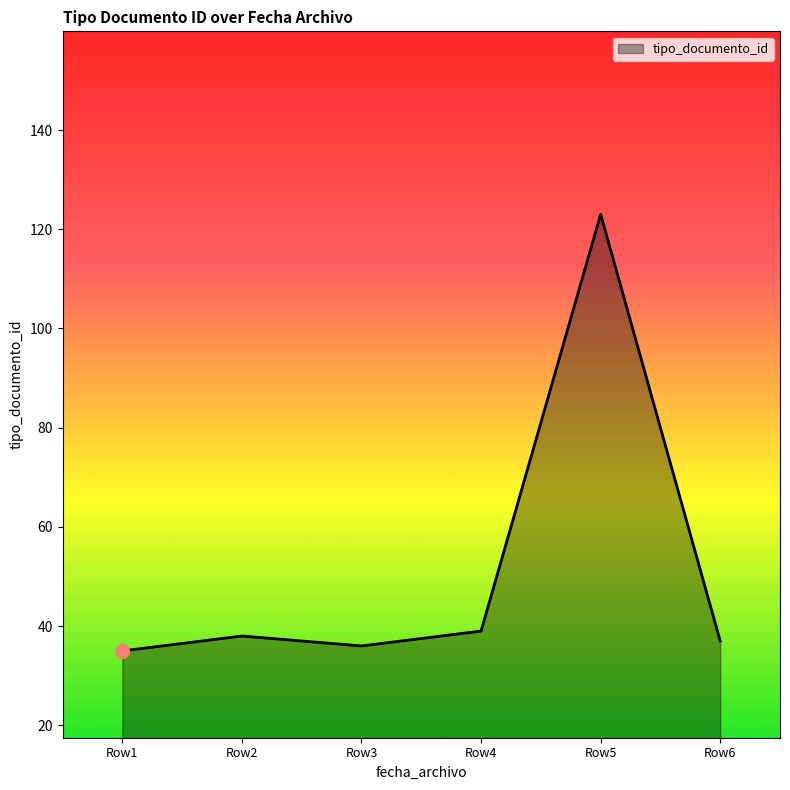

Reading left to right, extract all data points from this chart.

35	38	36	39	123	37